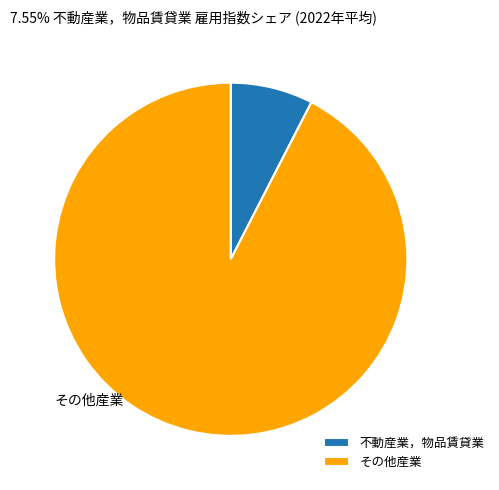

What is the smallest slice in the pie chart?

不動産業，物品賃貸業